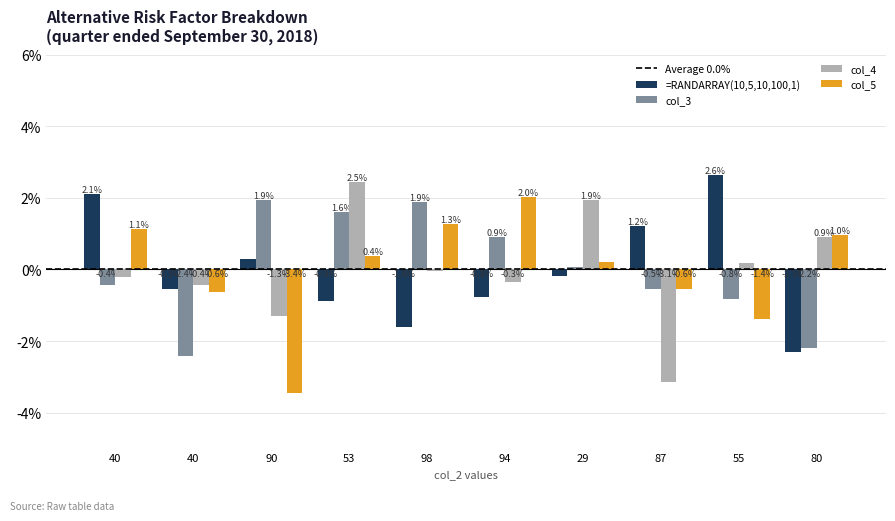

How many bars are there in each group?

4